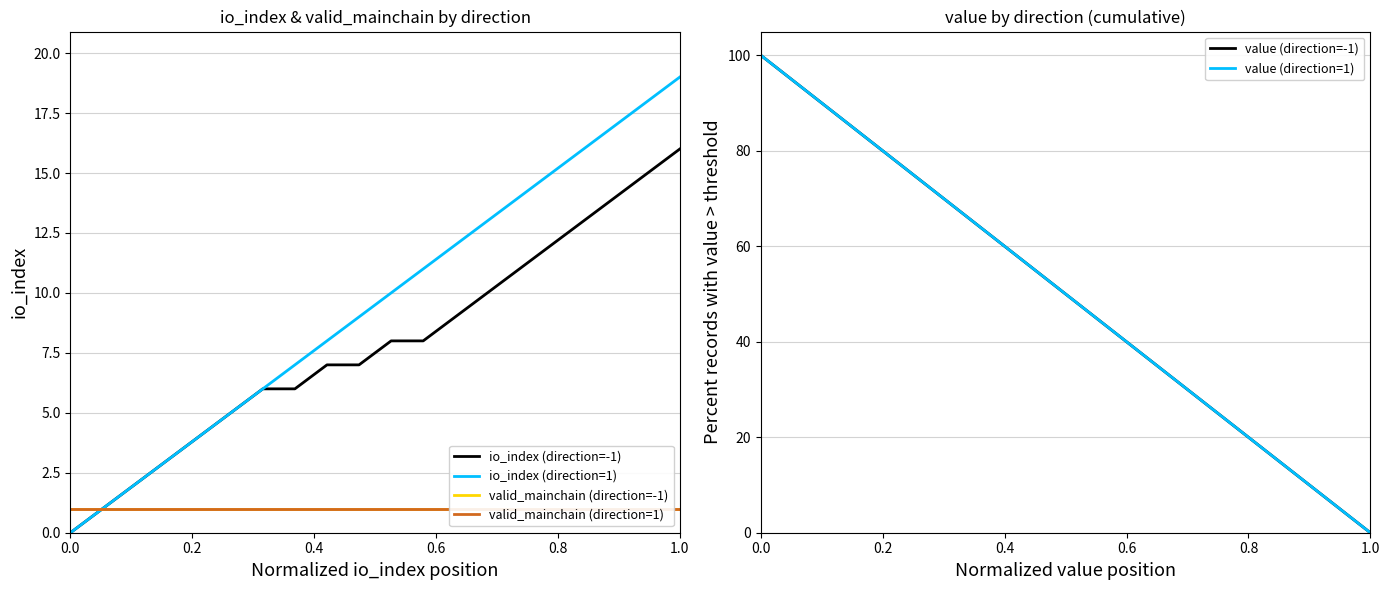

After their last crossing, which series has the higher values: value (direction=-1) or io_index (direction=-1)?

io_index (direction=-1)